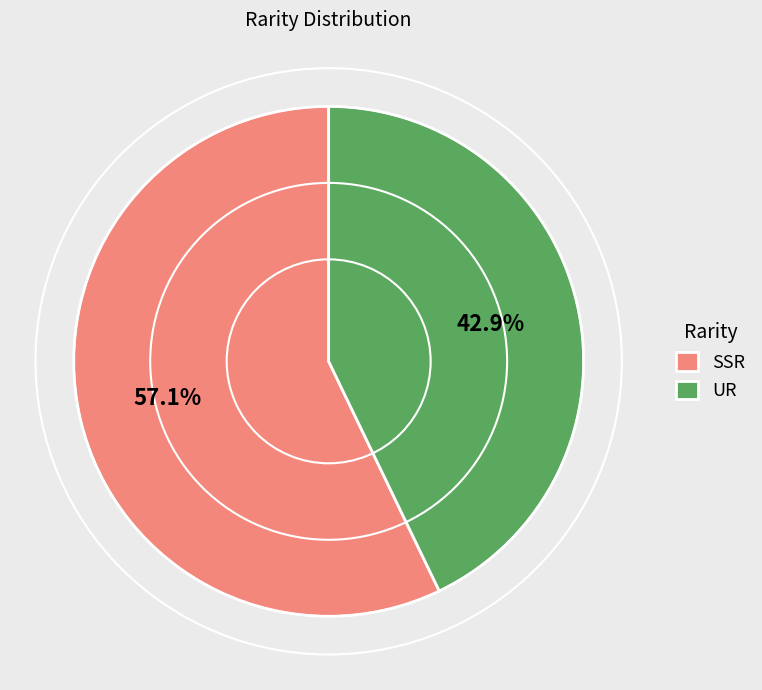

The UR slice represents 53% of the pie. True or false?

False